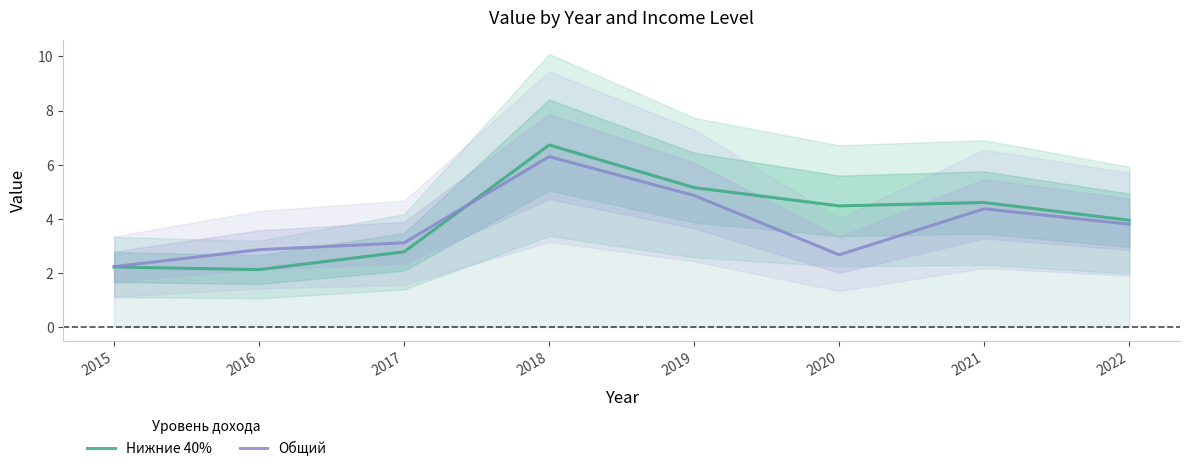

What is the difference between the Нижние 40% values at 2017 and 2015?

0.6